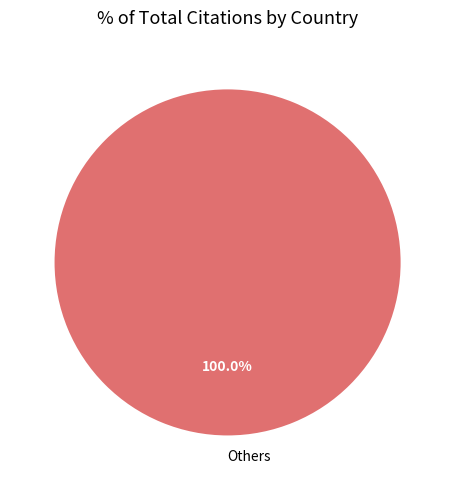

How many segments does this pie chart have?

1